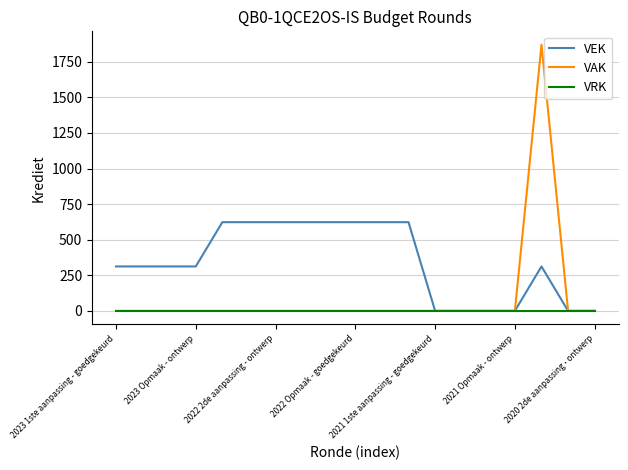

Which series has the widest spread of values?

VAK